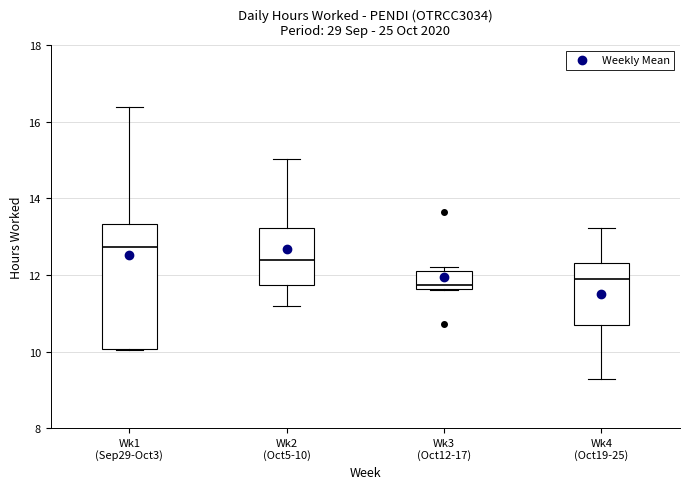

Comparing the boxes themselves (not the whiskers), which one is the tallest?

Wk1 (Sep29-Oct3)